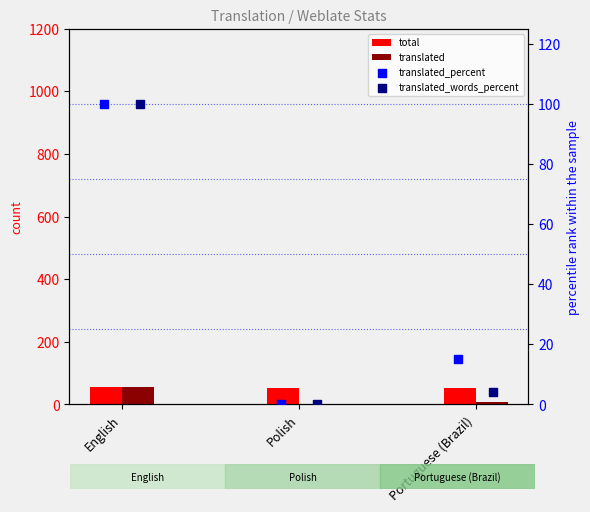

What is the total value across all series at English?

310.0